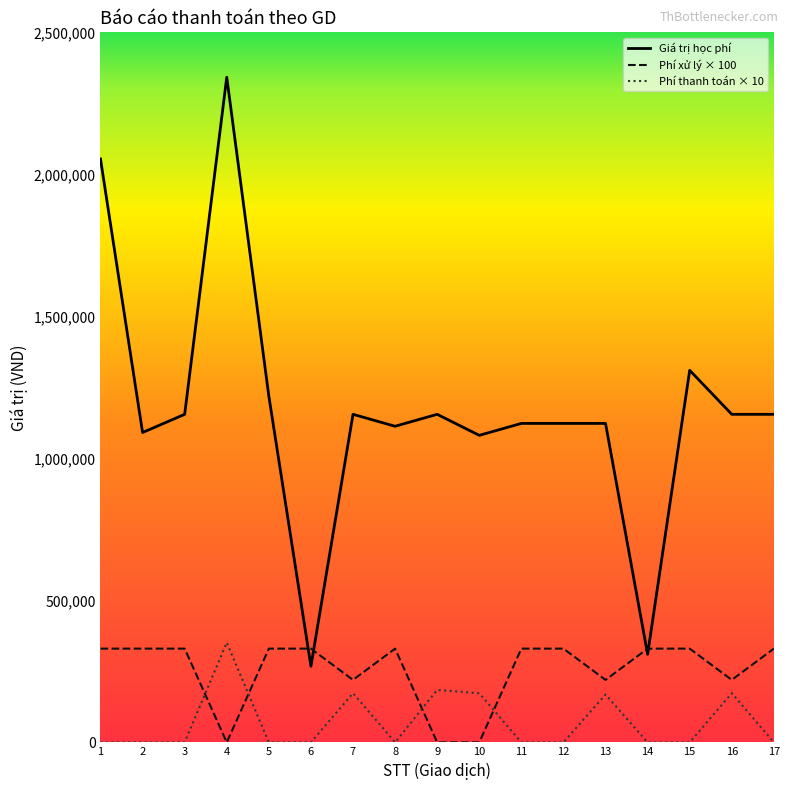

Which series has the widest spread of values?

Giá trị học phí